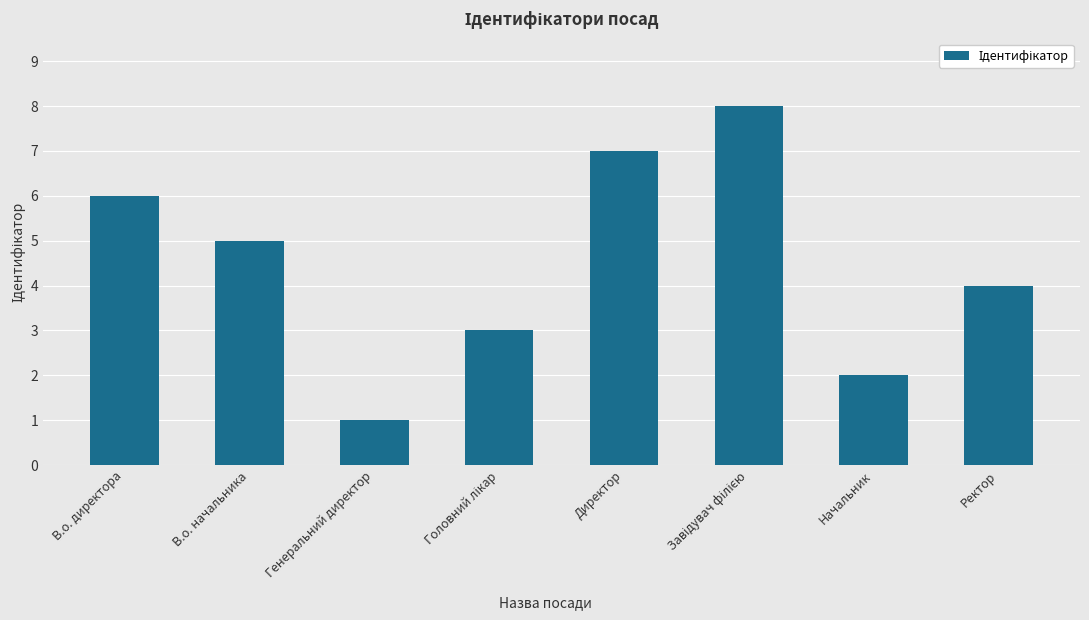

What is the maximum value shown in the chart?

8